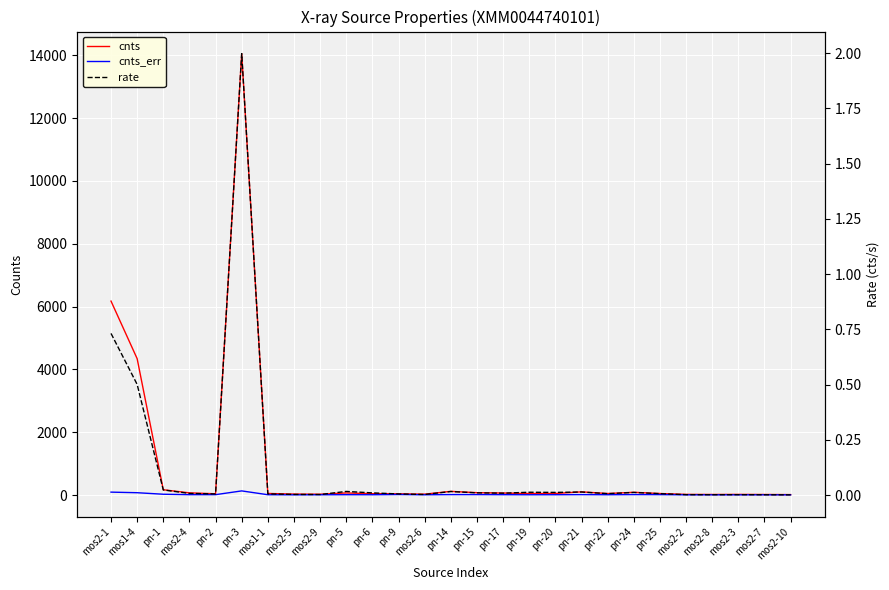

True or false: cnts_err and cnts intersect in this chart.

False